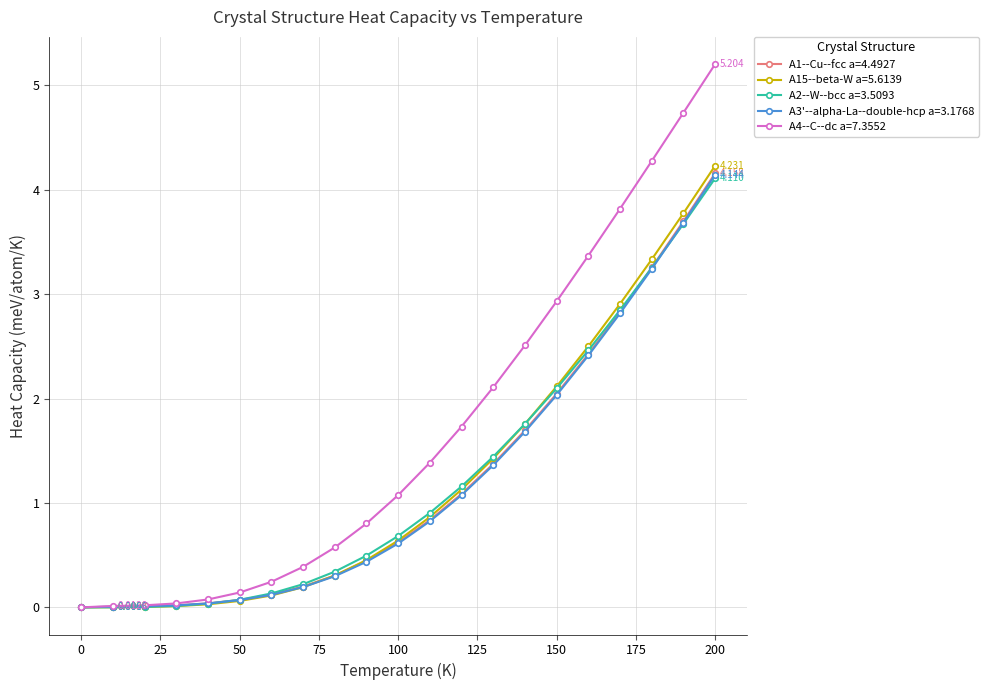

Is this an area chart (filled region under the line)?

No